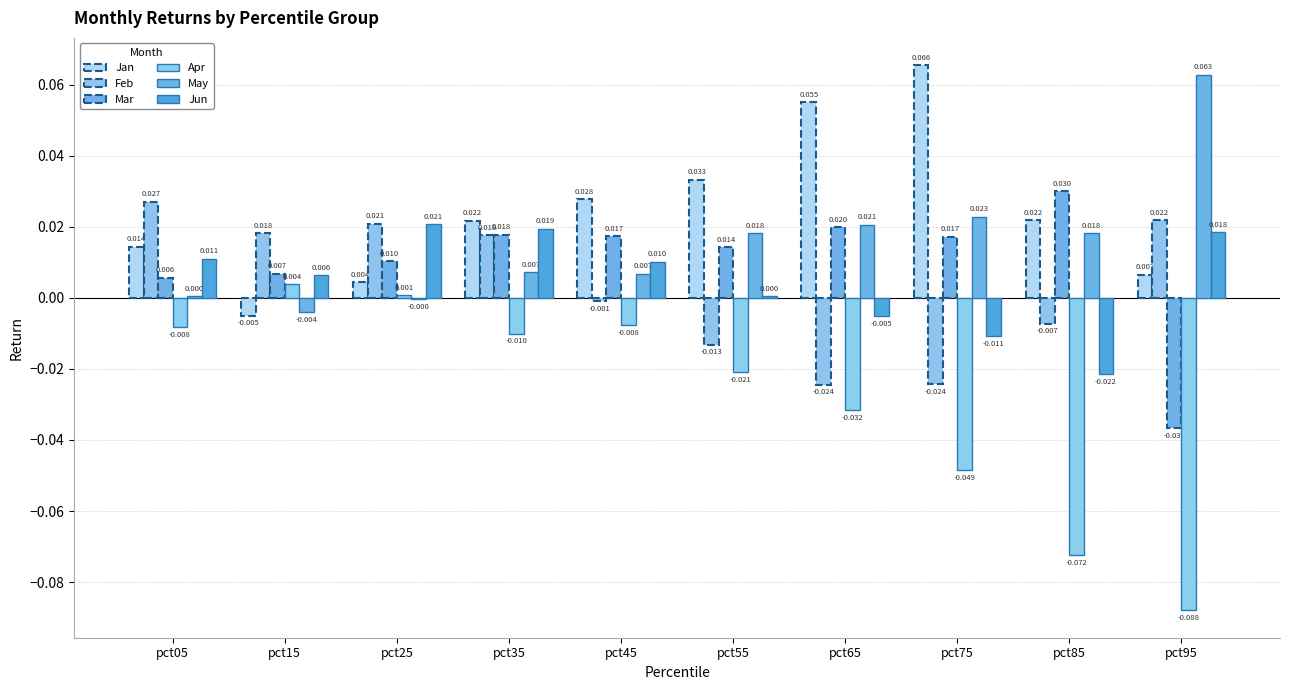

The Jun series shows -0.0 at pct85. True or false?

True